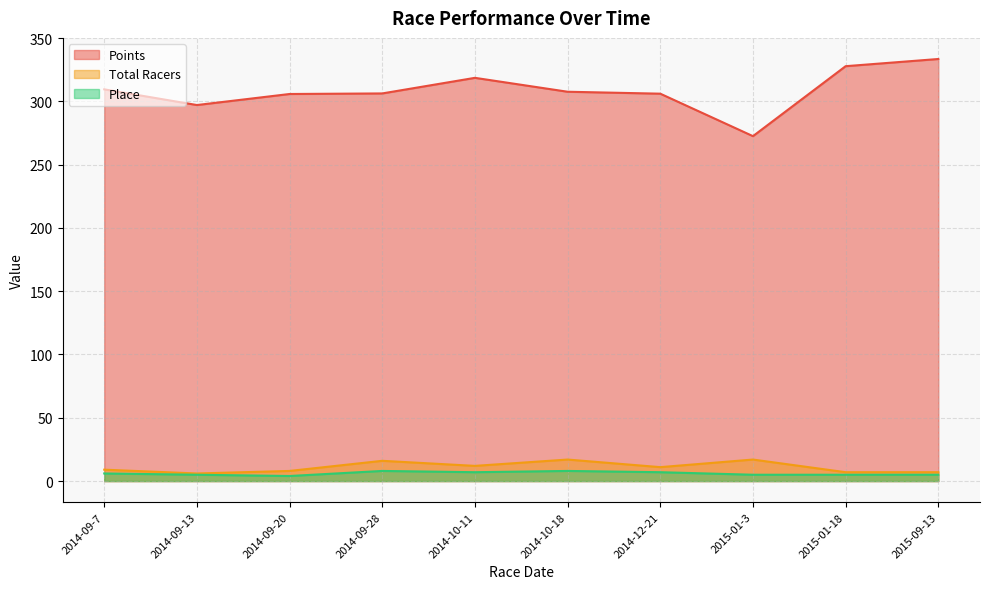

How many Place values are between 5 and 7?

7